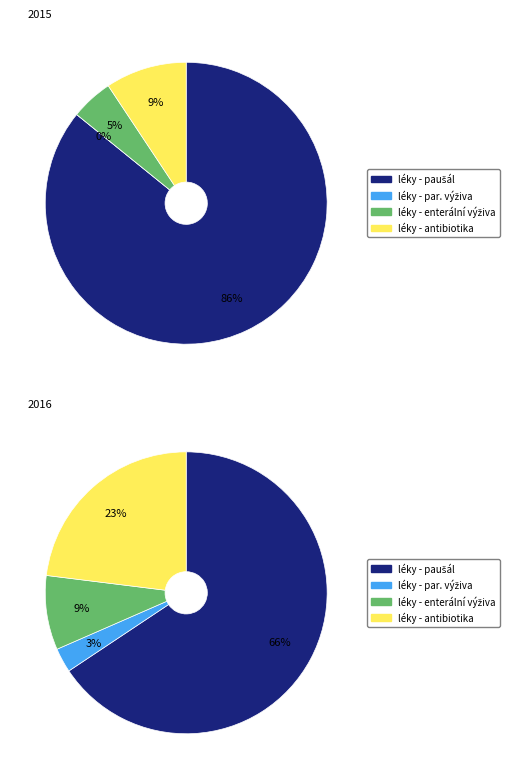

What portion of the pie excludes 0?

48.7%